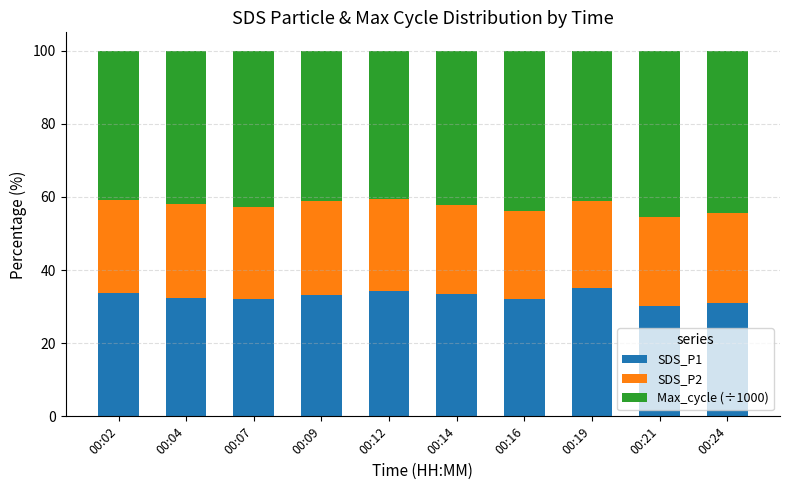

How many categories are shown in the chart?

10